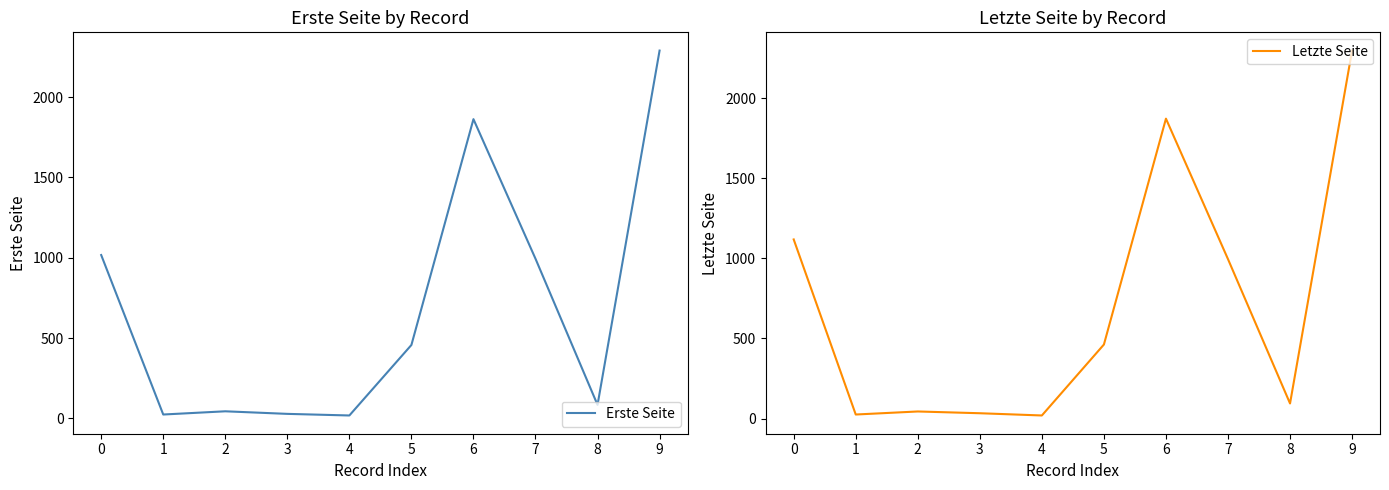

True or false: Erste Seite has a value of 10 at 3.

False